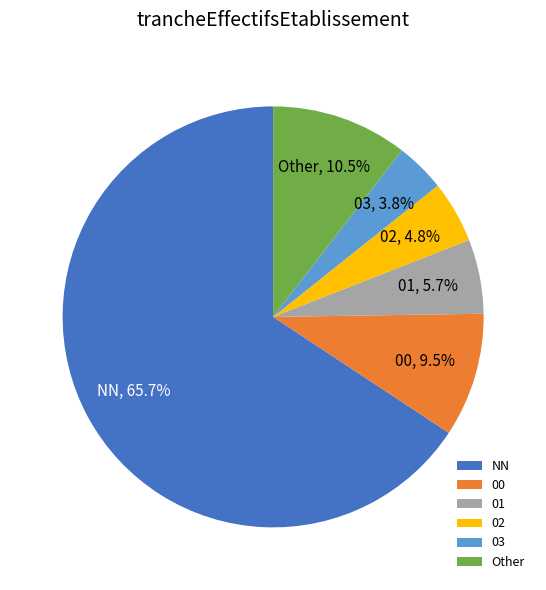

Which slice represents more than half of the pie?

NN